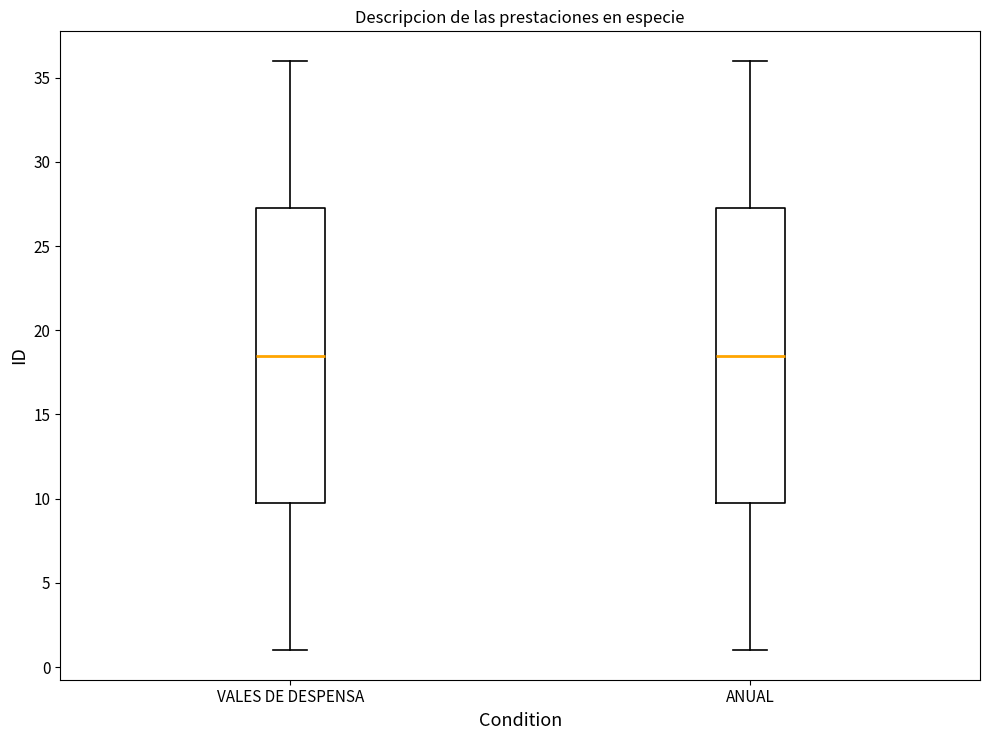

Reading left to right, transcribe this box plot: for each box, give where its median line is, the range the box spans, and where its two whiskers end, as read against the y-axis. The values are not printed on the chart, so give them approximately, as read against the axis.

VALES DE DESPENSA: median 18.5, box 10.0 to 27.5, whiskers 1.0 to 36.0
ANUAL: median 18.5, box 10.0 to 27.5, whiskers 1.0 to 36.0